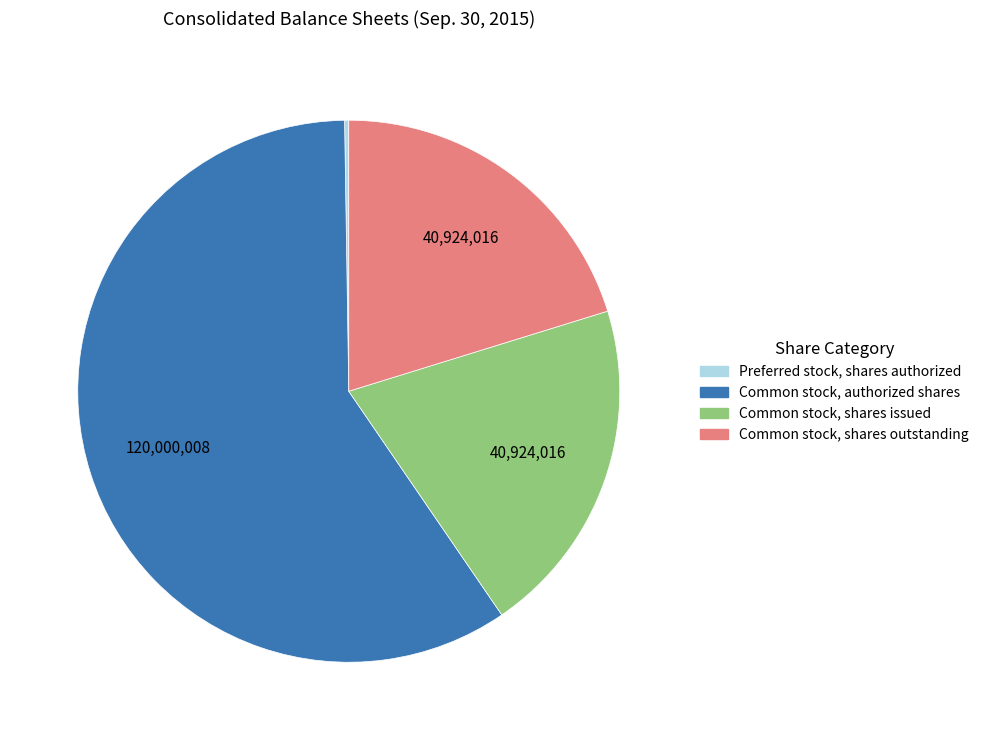

What is the ratio of the value at Common stock, shares issued to the value at Common stock, shares outstanding?

1.0